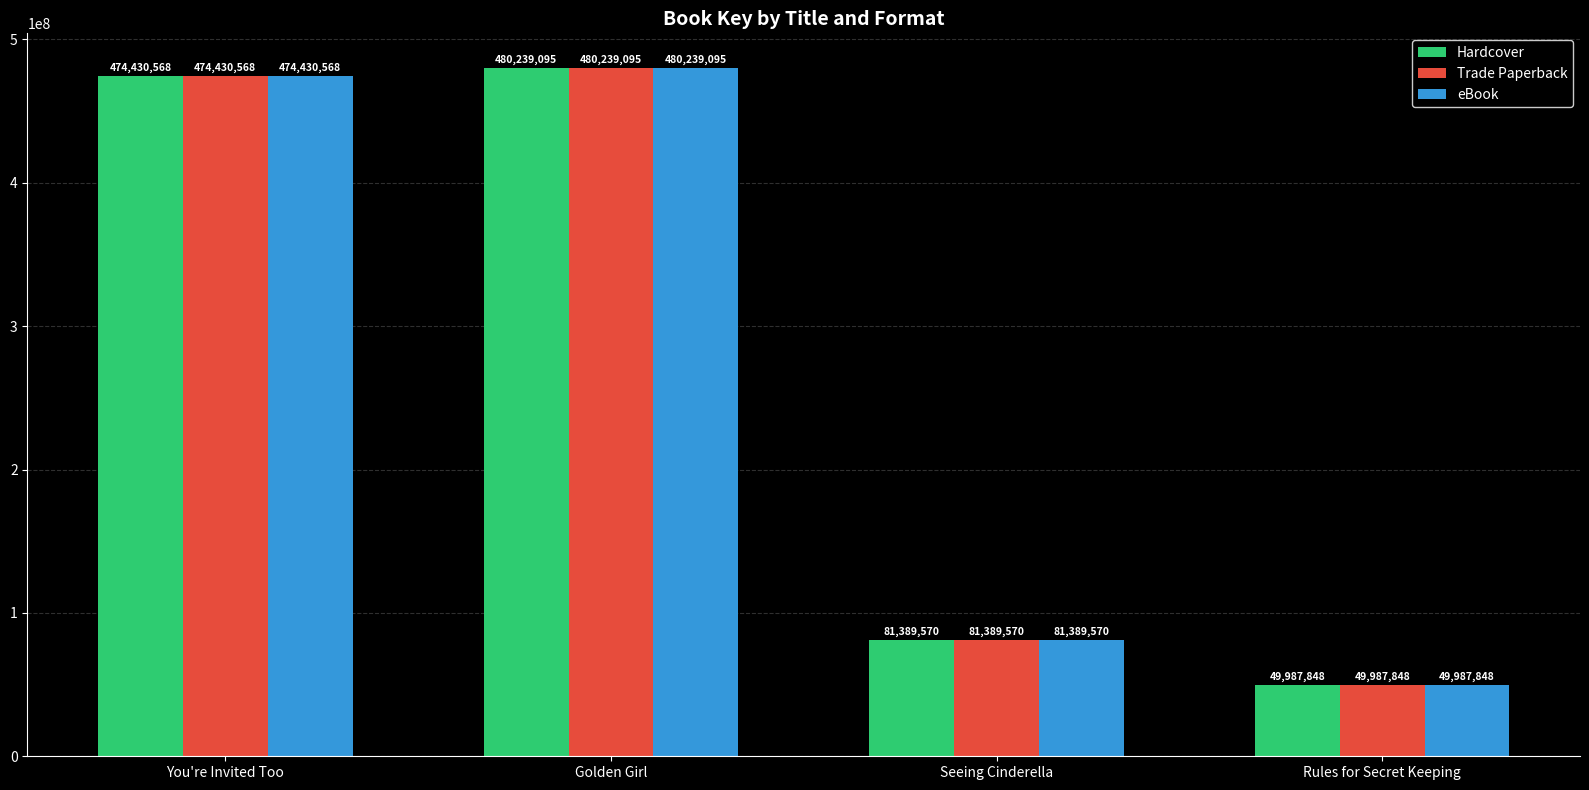

List the labels in order of Trade Paperback value, largest first.

Golden Girl, You're Invited Too, Seeing Cinderella, Rules for Secret Keeping